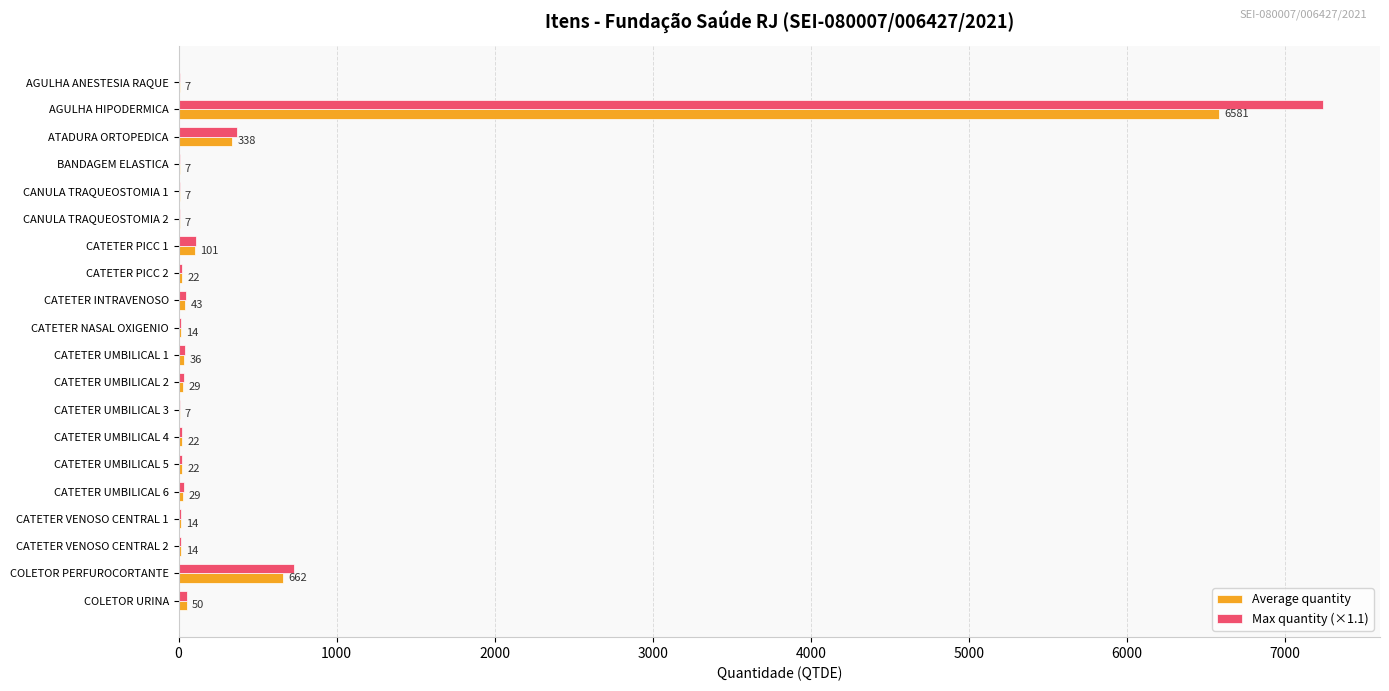

The Max quantity (×1.1) series shows 404.7 at COLETOR PERFUROCORTANTE. True or false?

False